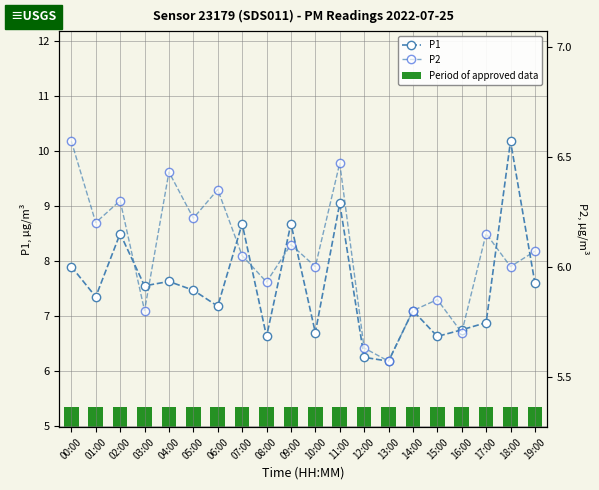

What is the highest value of the P2 series?

6.6